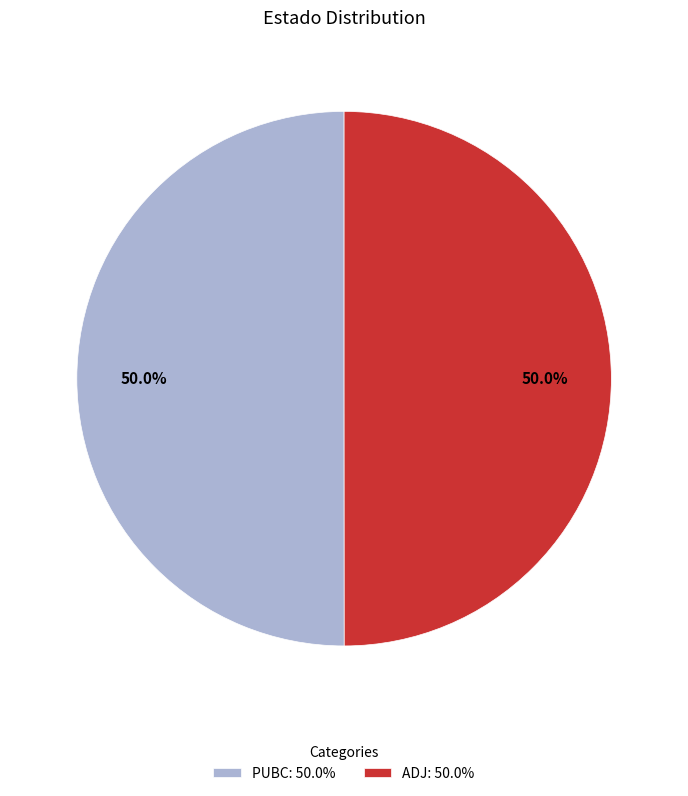

Count the number of slices in the pie.

2